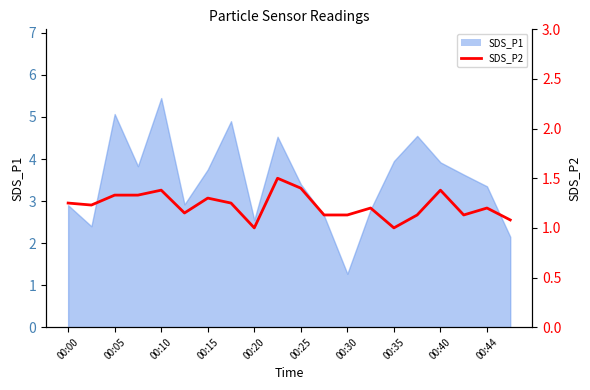

What is the smallest value displayed?

1.0